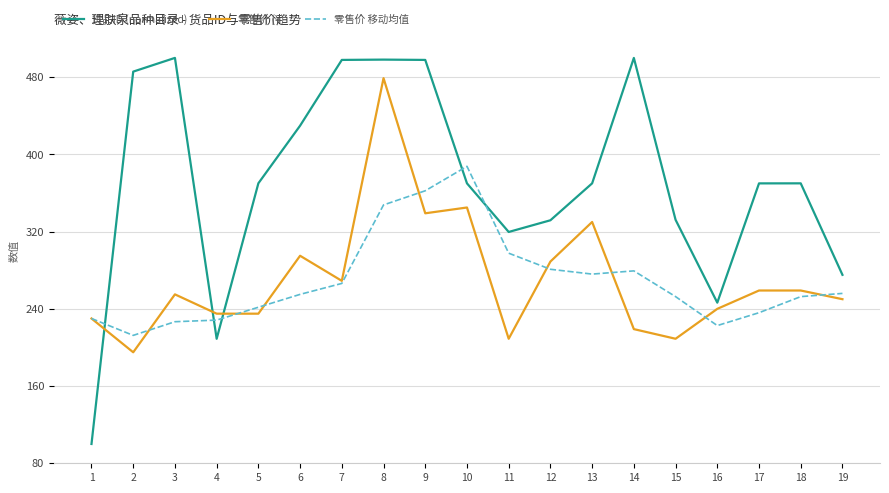

At which category is the sum across all series the highest?

8